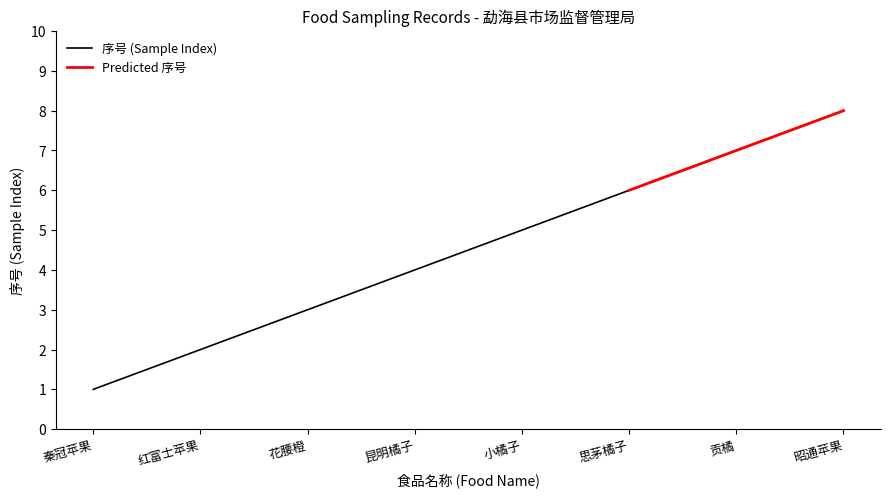

What is the label of the 8th point from the left?

昭通苹果